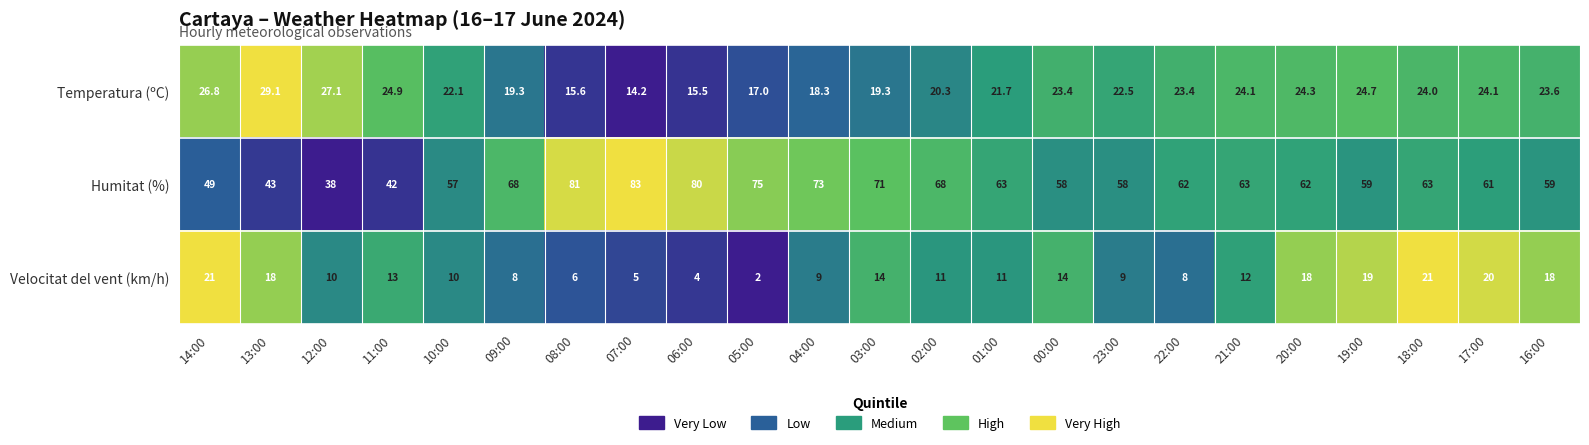

Which series changed the most between 13:00 and 10:00?

Humitat (%)